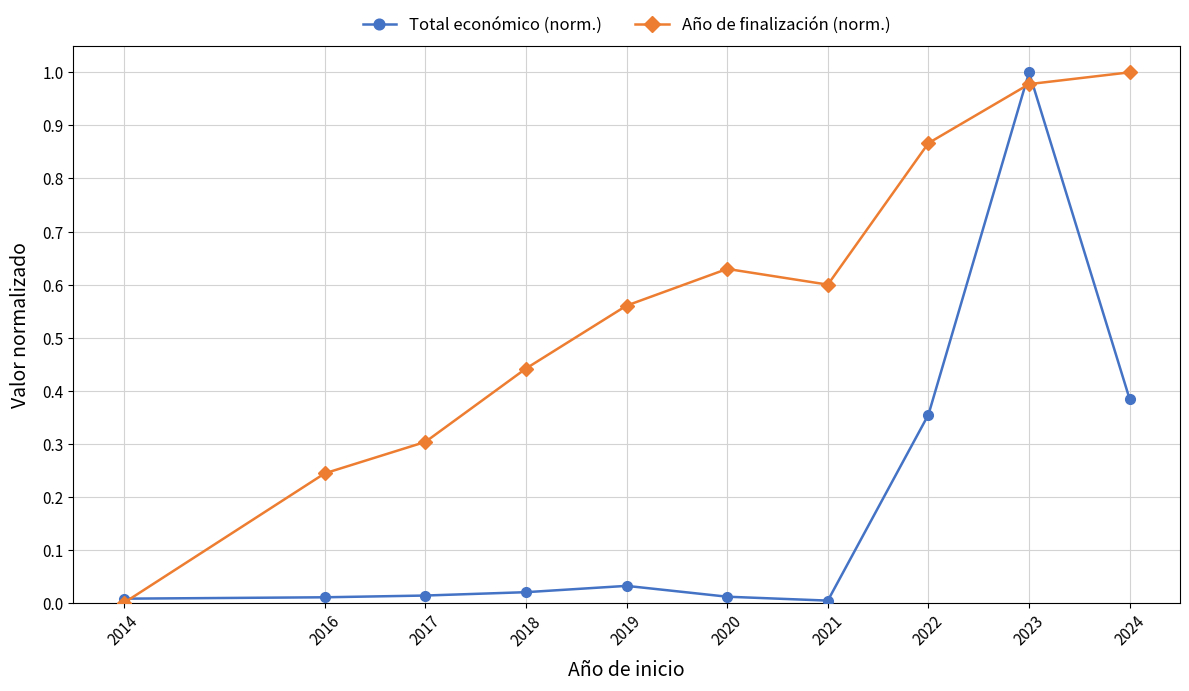

What is the spread (max minus min) of values at 2019?

0.5